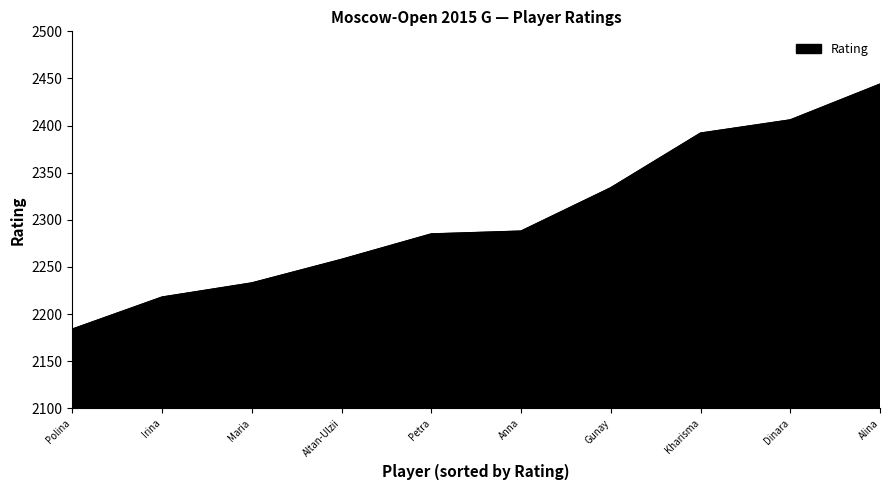

The chart shows a value of 606 at Polina. True or false?

False